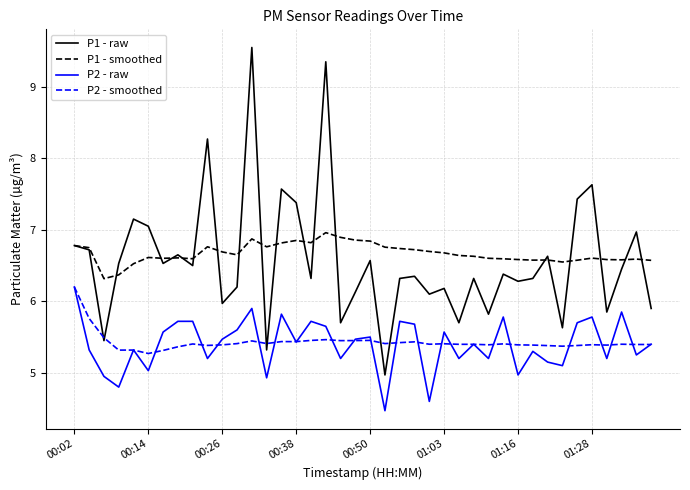

True or false: P2 - raw and P1 - smoothed intersect in this chart.

False